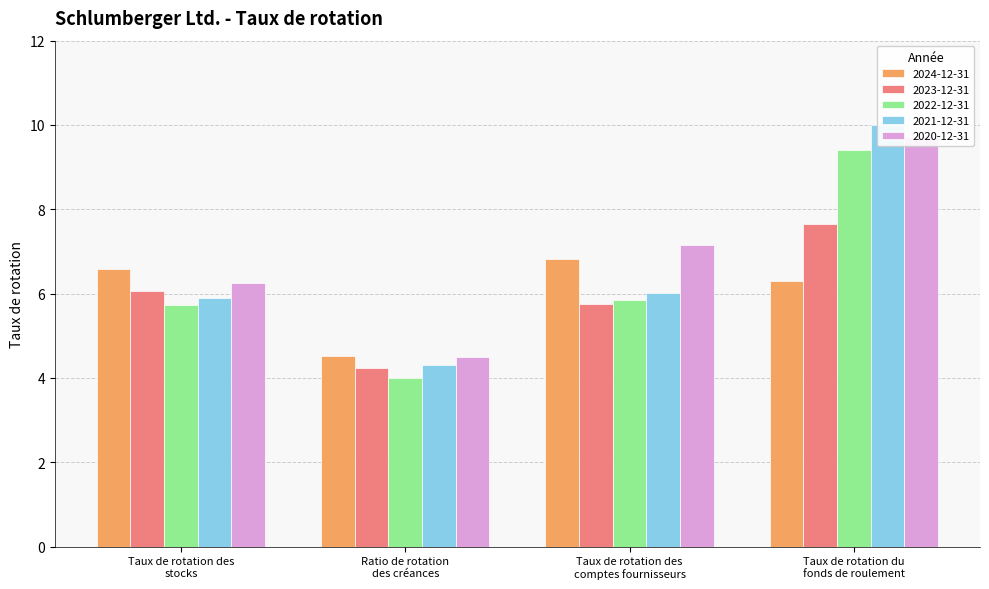

What is the difference between the maximum and minimum values in the 2024-12-31 series?

2.3